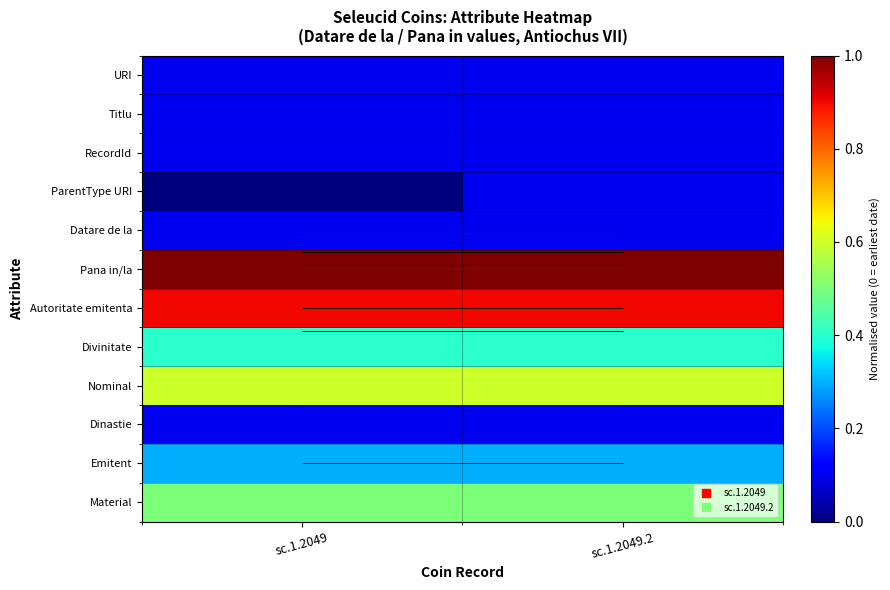

Rank the categories by Titlu value from highest to lowest.

sc.1.2049, sc.1.2049.2